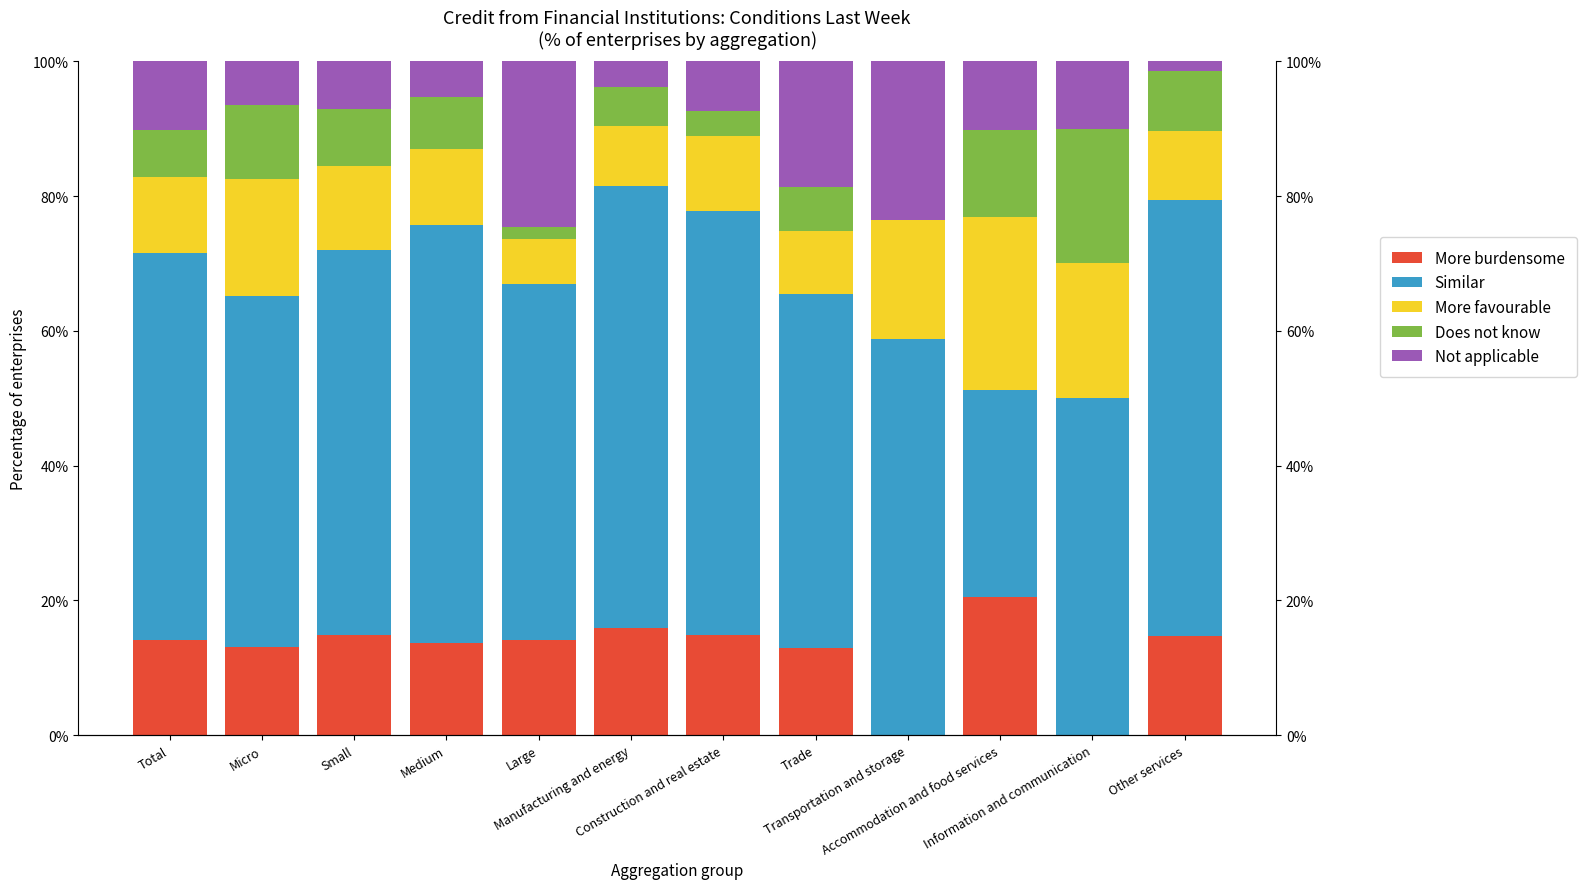

What is the maximum value shown in the chart?

65.6